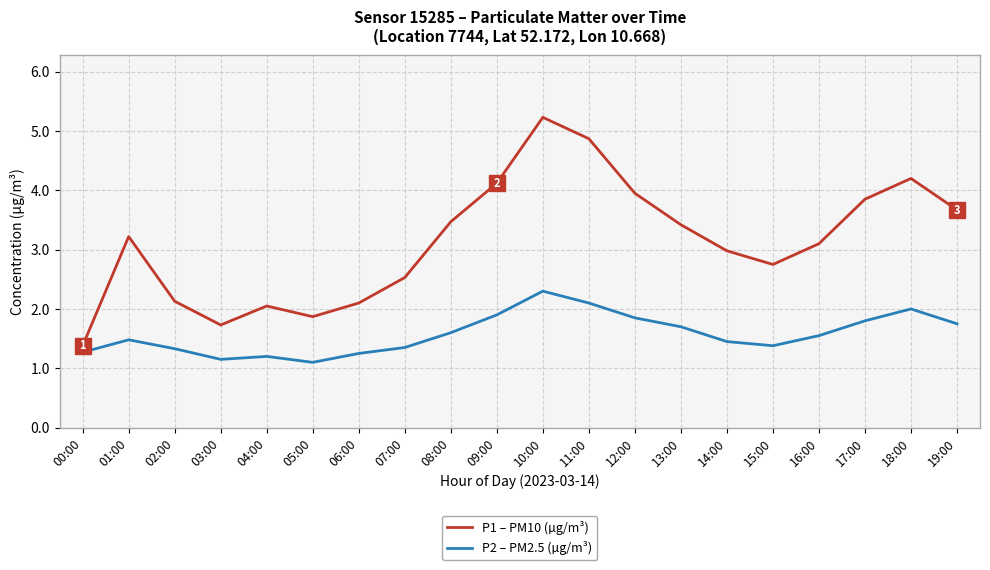

Between 09:00 and 18:00, which series saw the biggest shift?

P2 – PM2.5 (µg/m³)